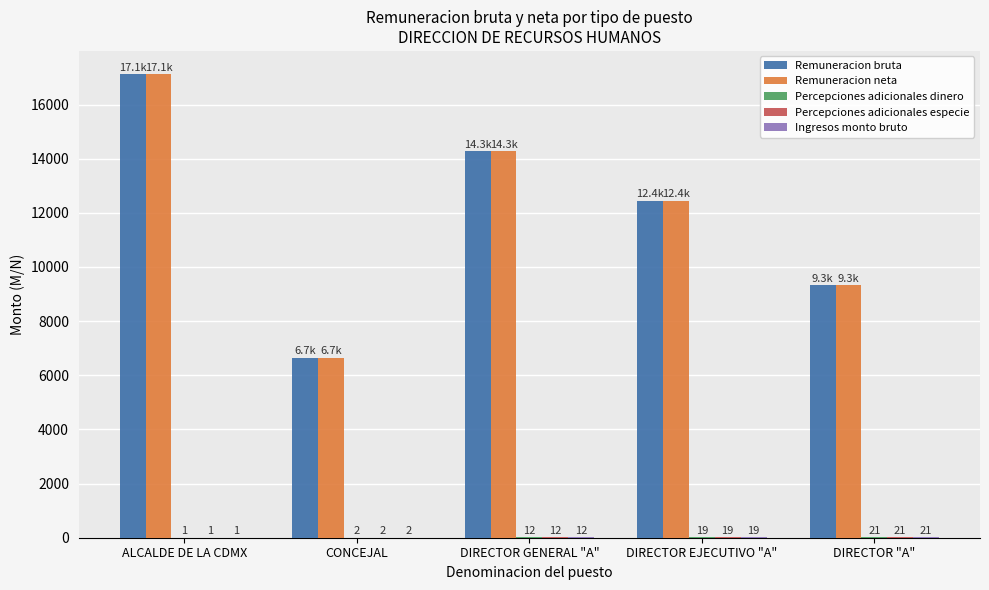

At which label is Remuneracion neta closest to 11887?

DIRECTOR EJECUTIVO "A"